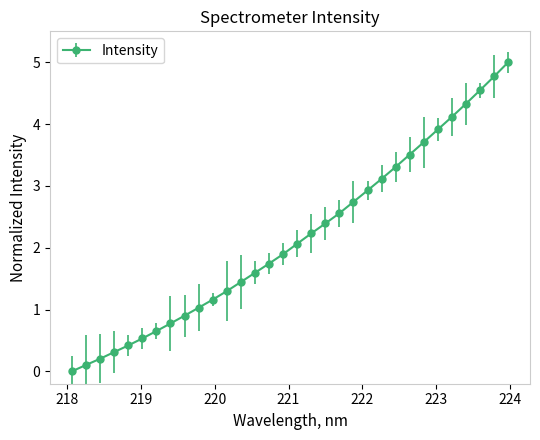

What is the maximum value shown in the chart?

5.0